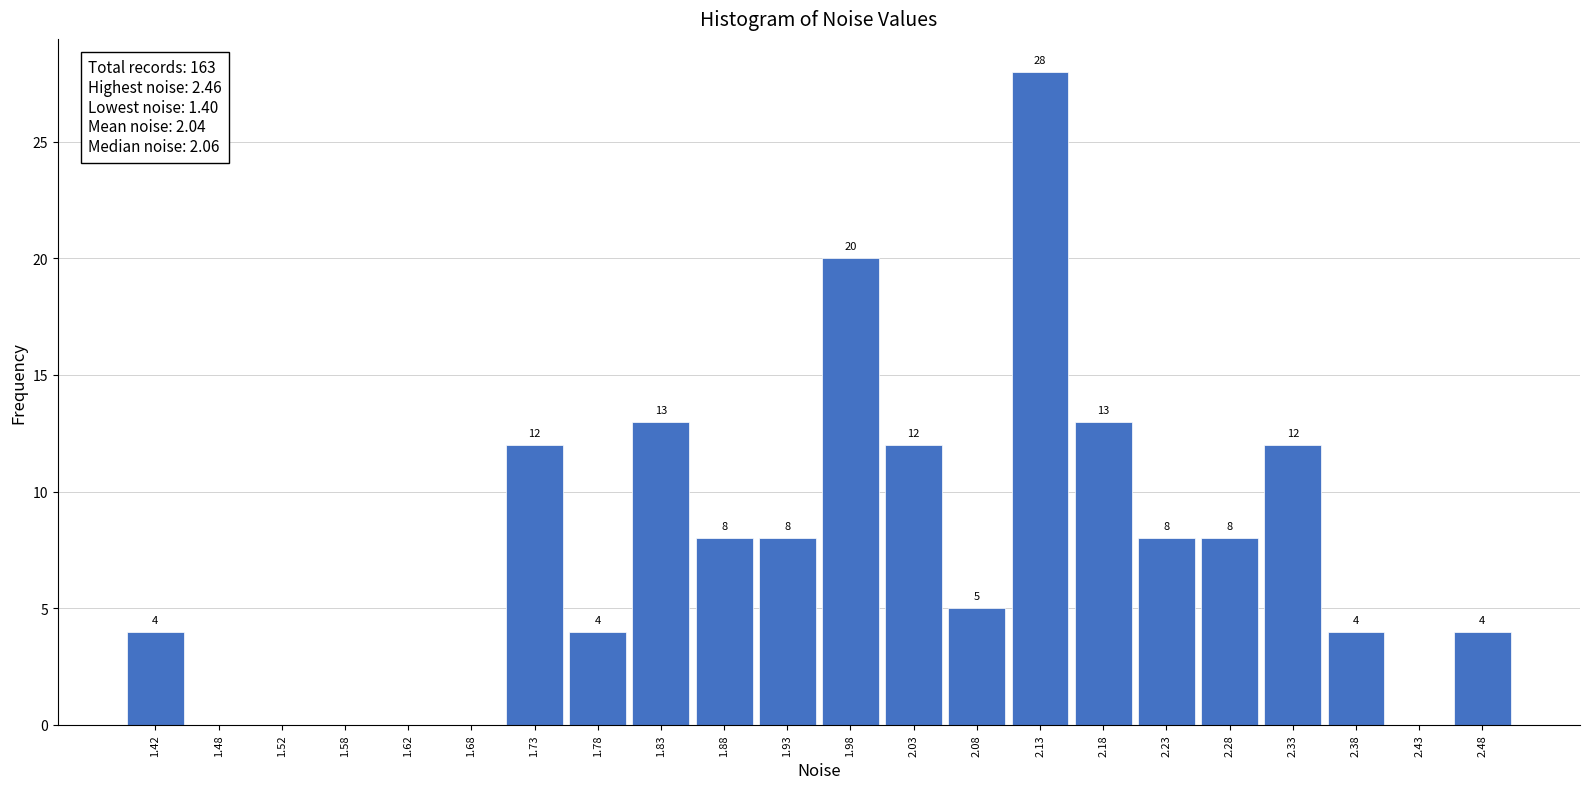

Which range on the x-axis has the tallest bar?

2.10 to 2.15